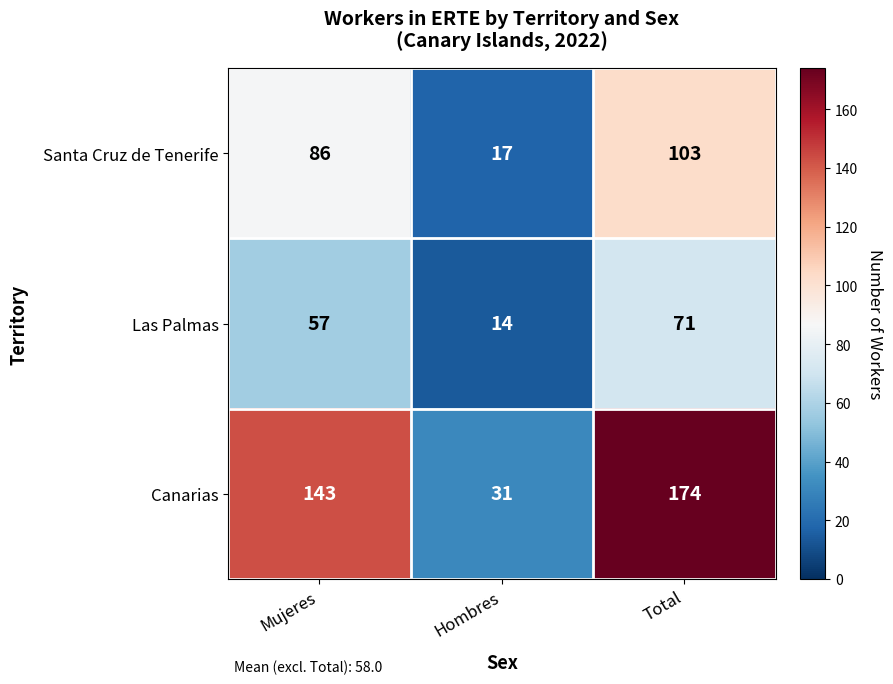

Which category has the highest value across all series?

Total